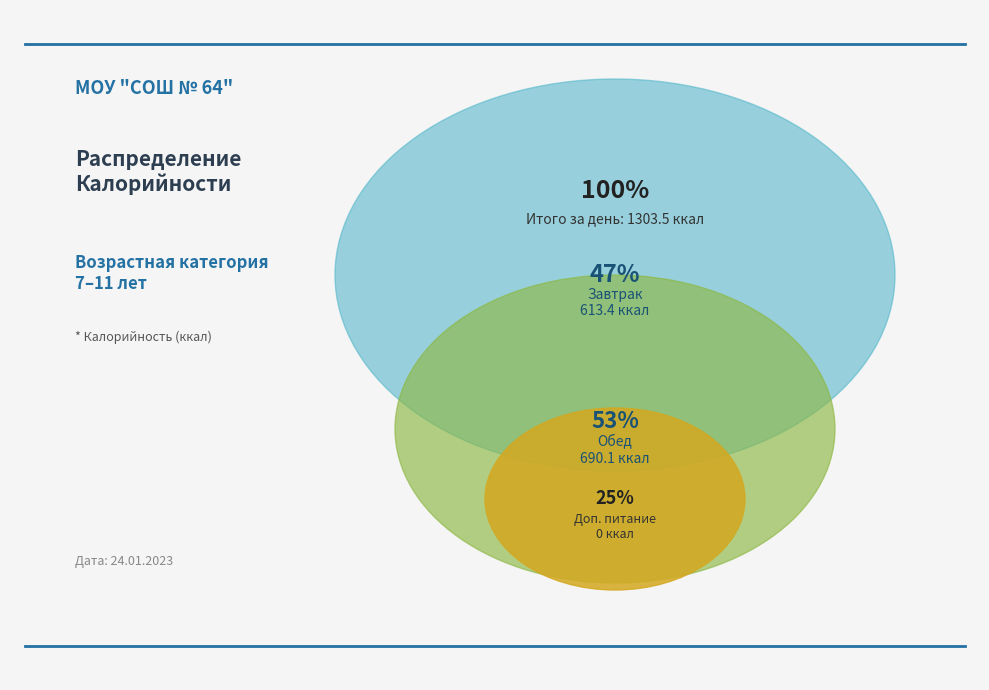

How many slices are in this pie chart?

2